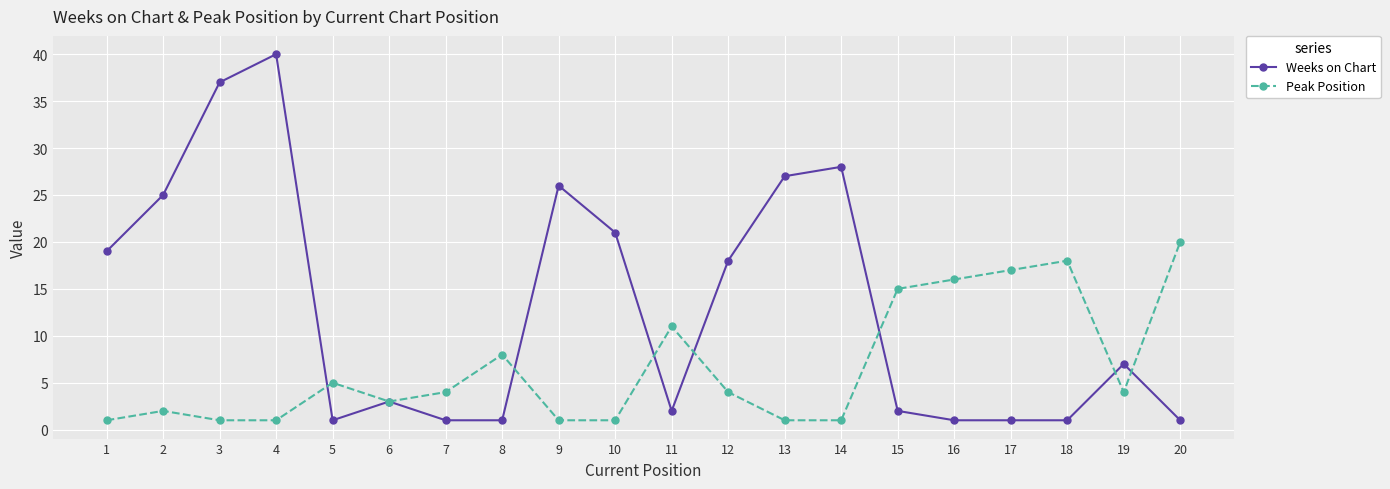

At which label is Peak Position closest to 10?

11